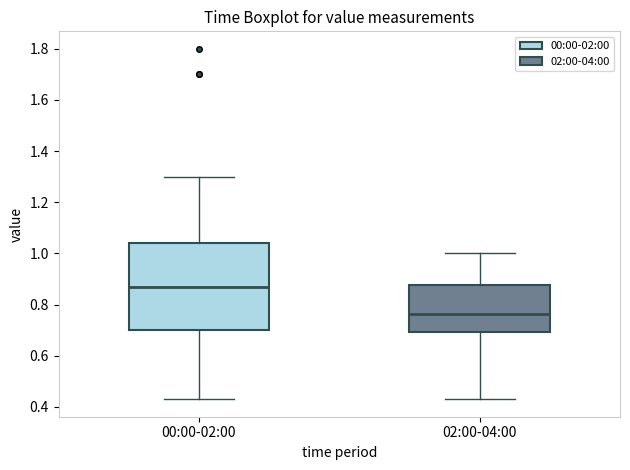

Where does the upper whisker of the box for 02:00-04:00 end on the y-axis? The values are not printed on the chart, so give them approximately, as read against the axis.

1.00